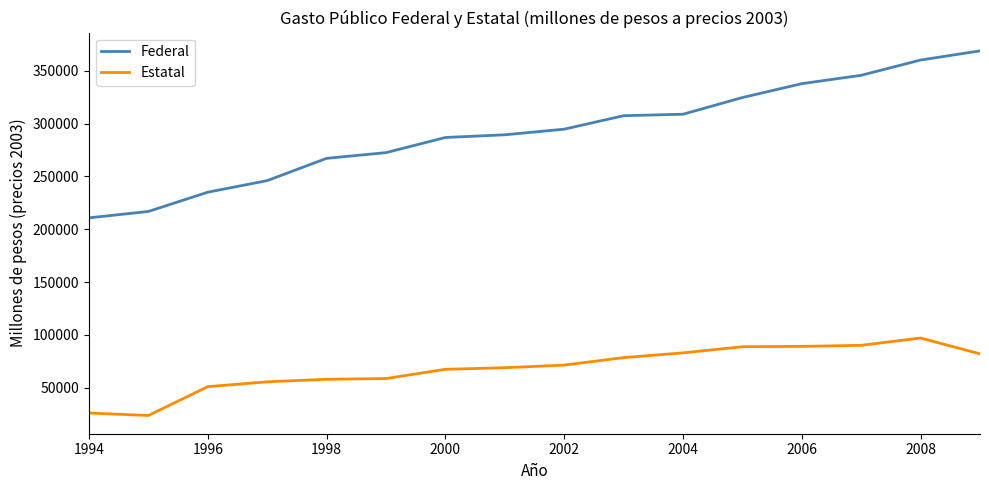

True or false: Estatal and Federal cross at least once.

False